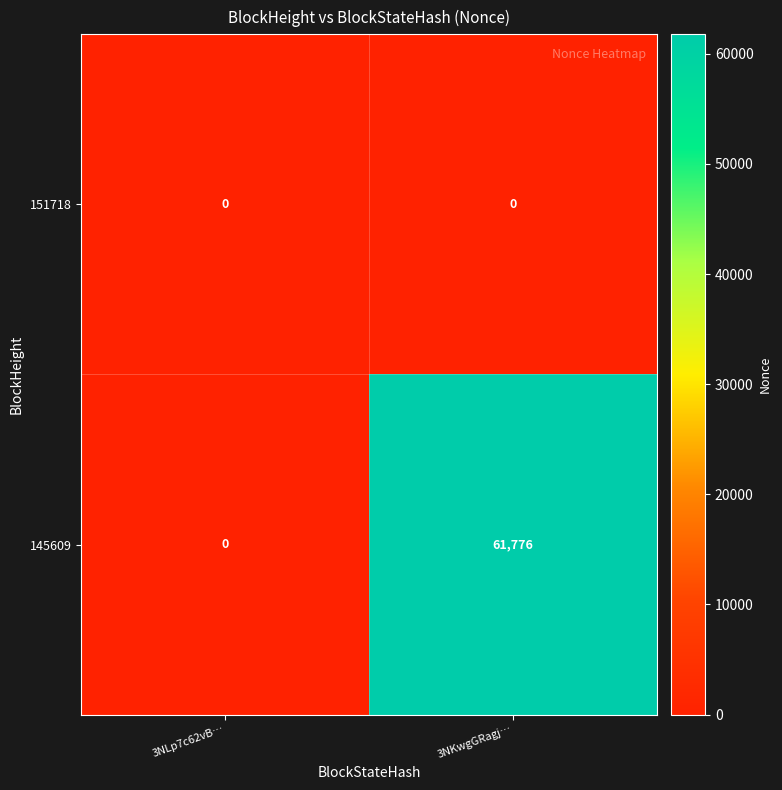

Reading left to right, extract all data points from this chart.

151718: 0	0
145609: 0	61776